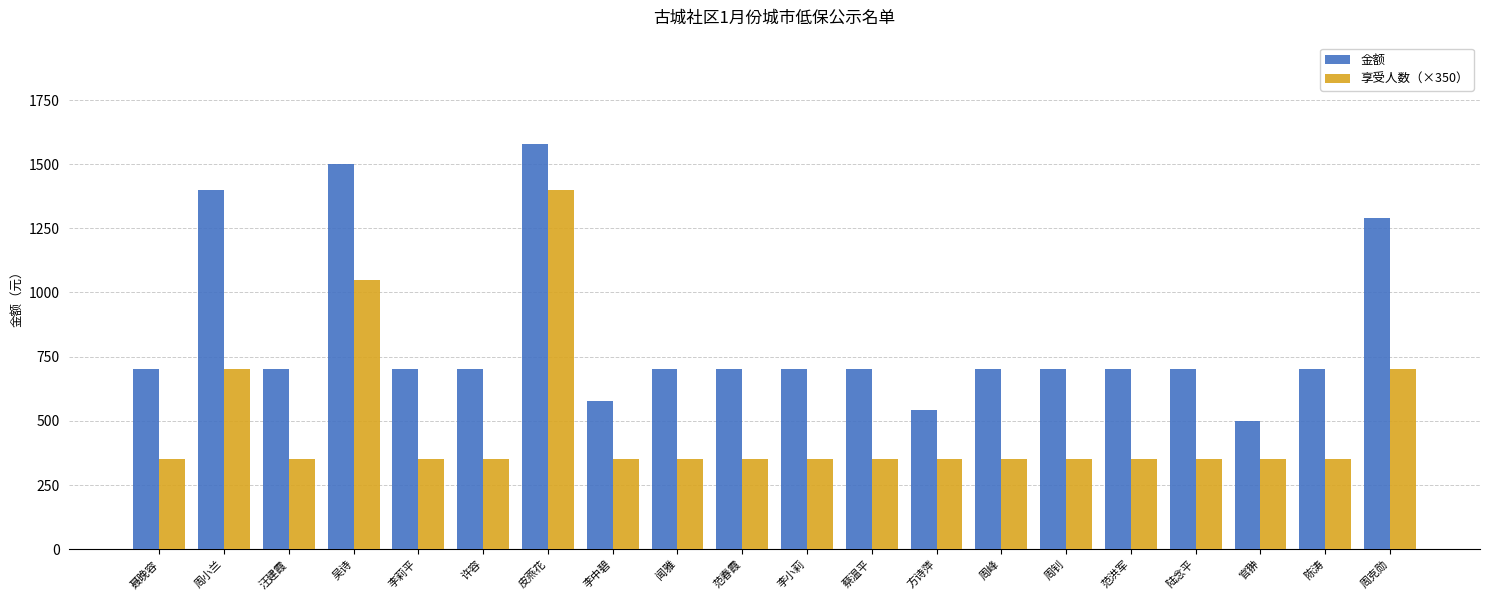

Does the chart contain any negative values?

No